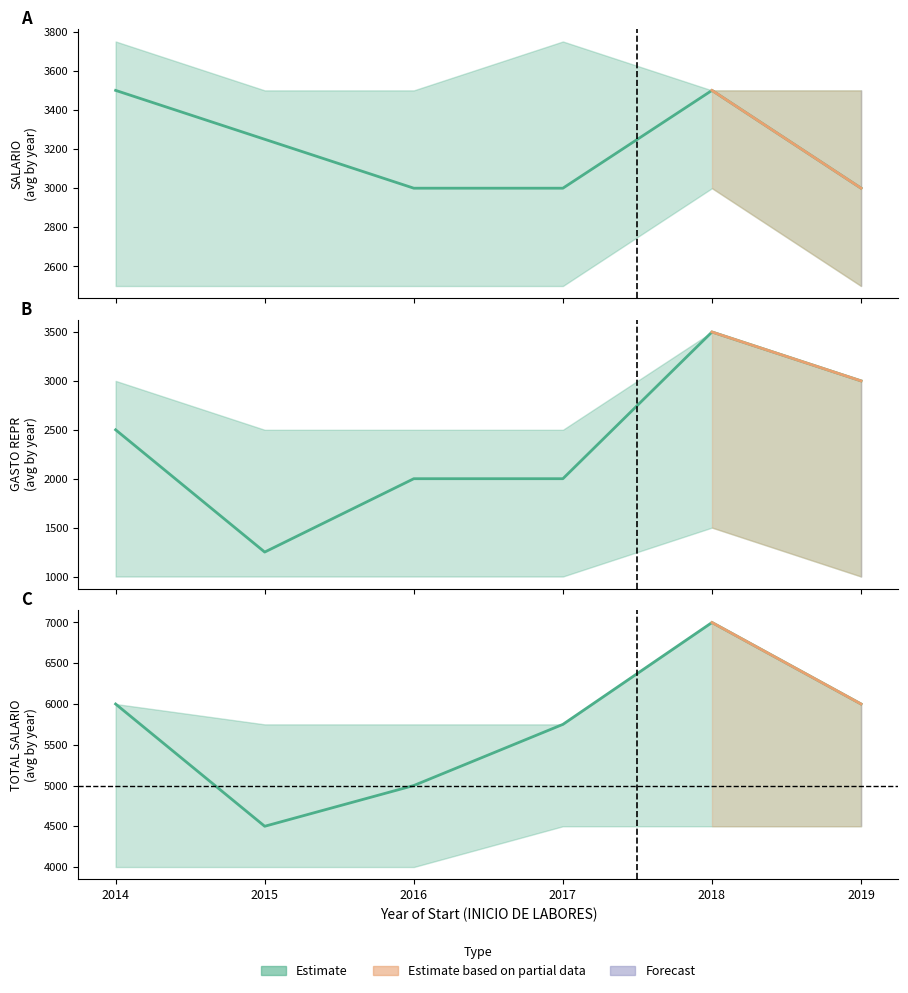

What is the difference between the highest and lowest values at 2018?

3500